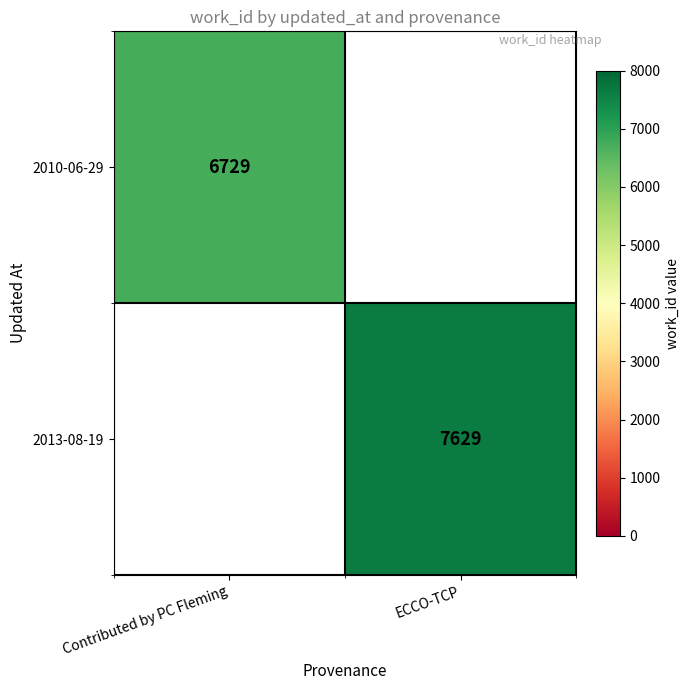

True or false: 2010-06-29 has a value of 6729 at Contributed by PC Fleming.

True